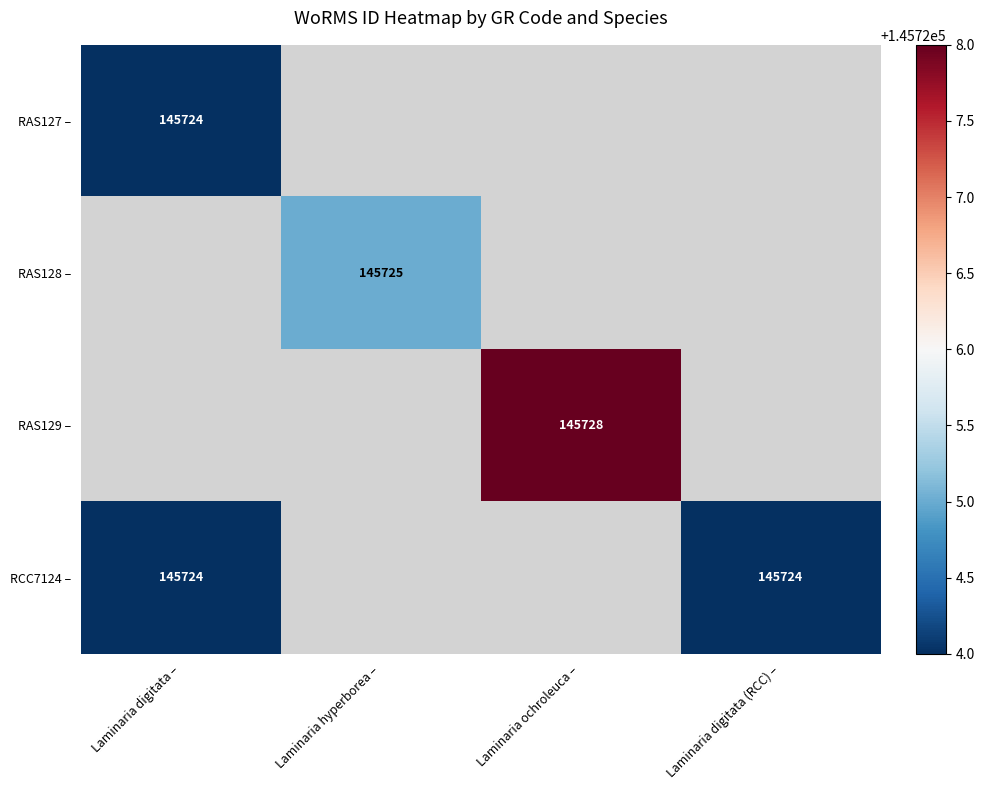

The value of RCC7124 – at Laminaria digitata (RCC) – is 64865. True or false?

False